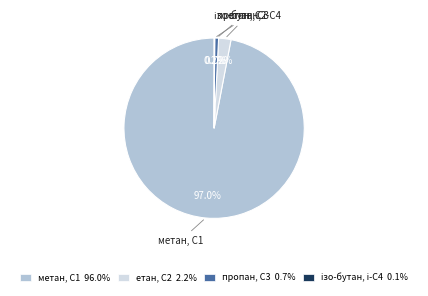

Is the sum of метан, С1 96.0% and пропан, С3 0.7% greater than half?

Yes